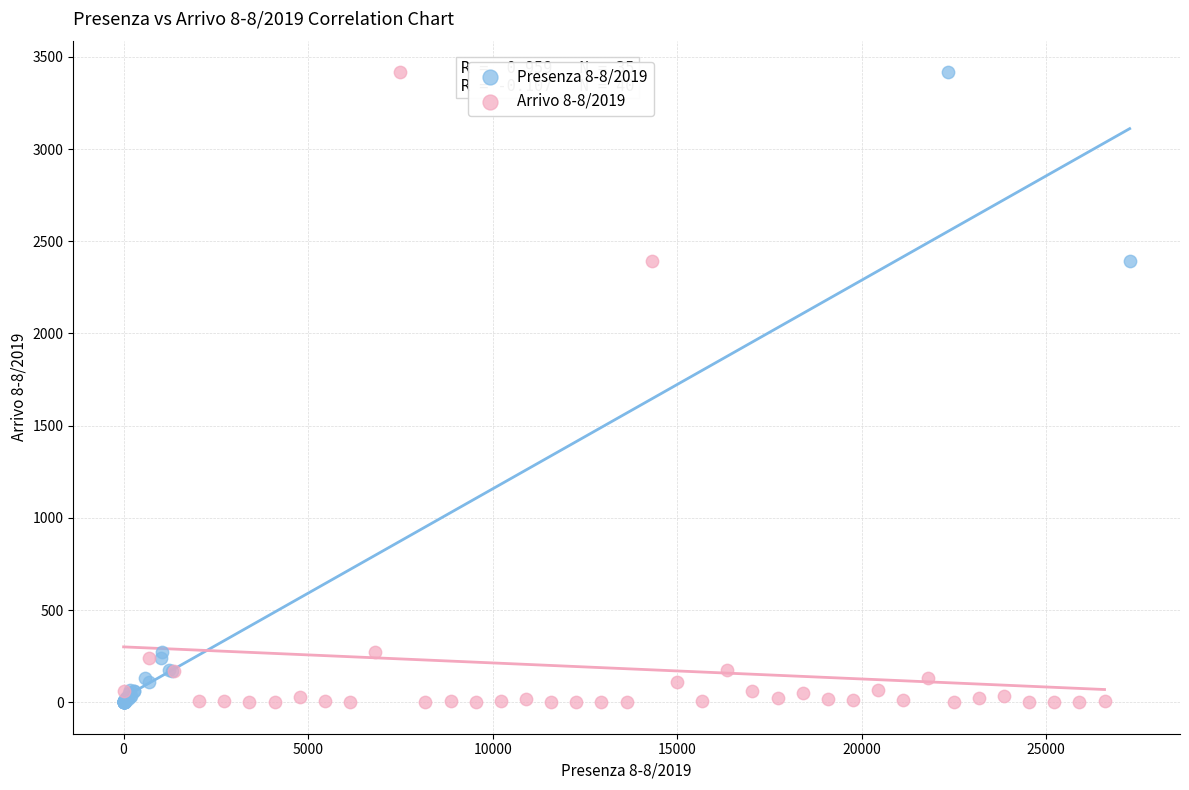

What are all the series names shown in the legend?

Presenza 8-8/2019, Arrivo 8-8/2019